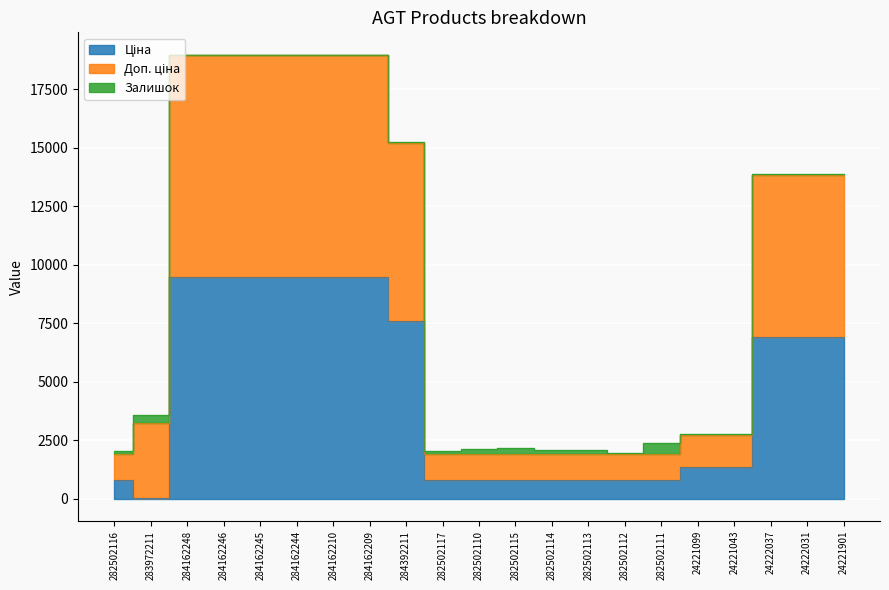

Is it true that Доп. ціна equals 2156.7 at 282502115?

True